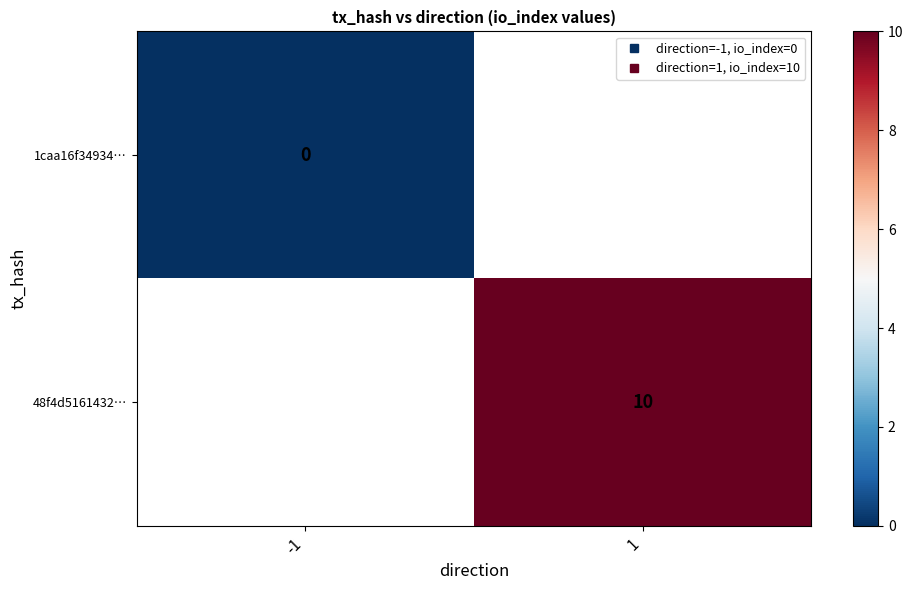

At how many categories does at least one series exceed 7?

1